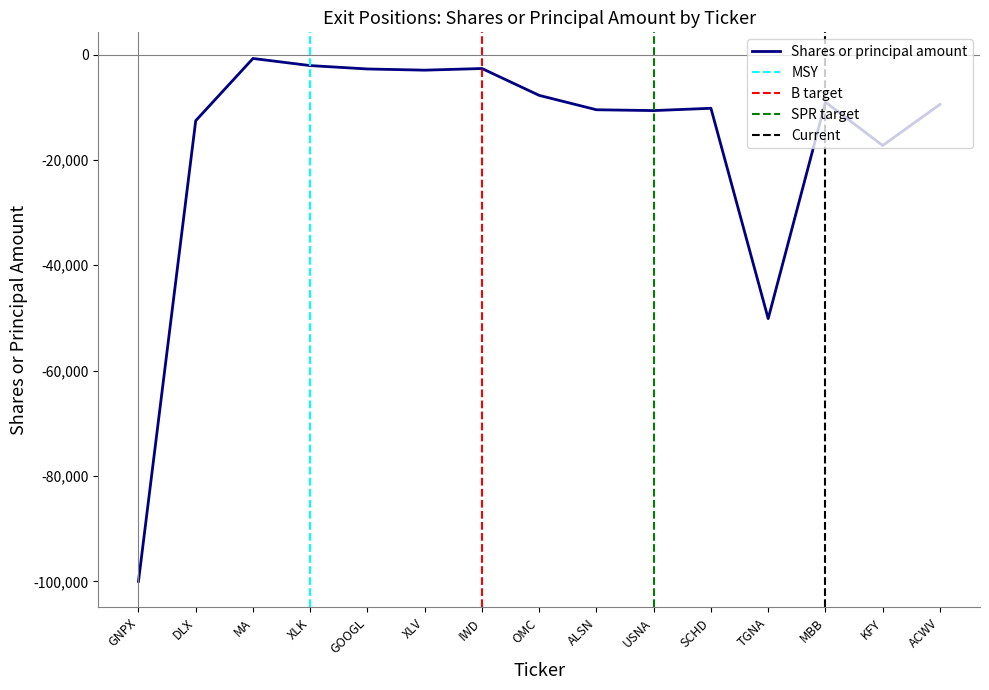

How many interior local valleys (lower than both neighbors) does the data have?

4